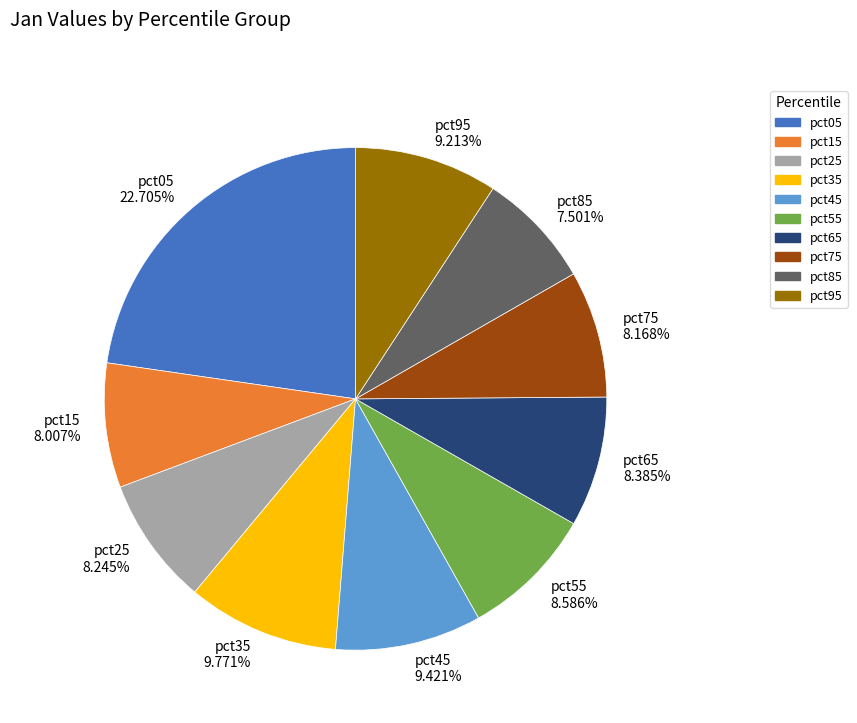

To the nearest percent, what portion does pct15 represent?

8%